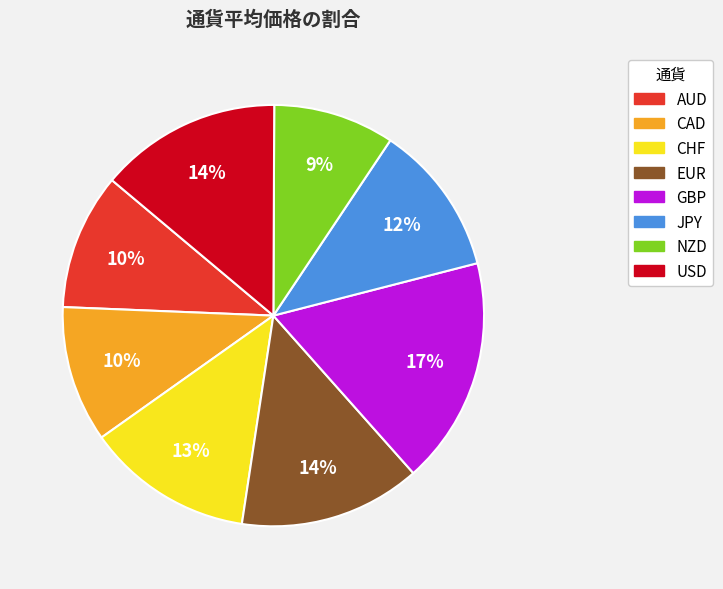

How many segments does this pie chart have?

8